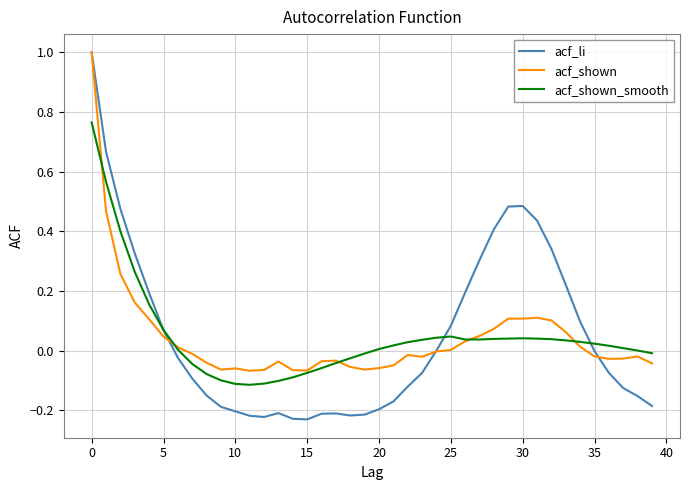

What is the greatest value displayed?

1.0